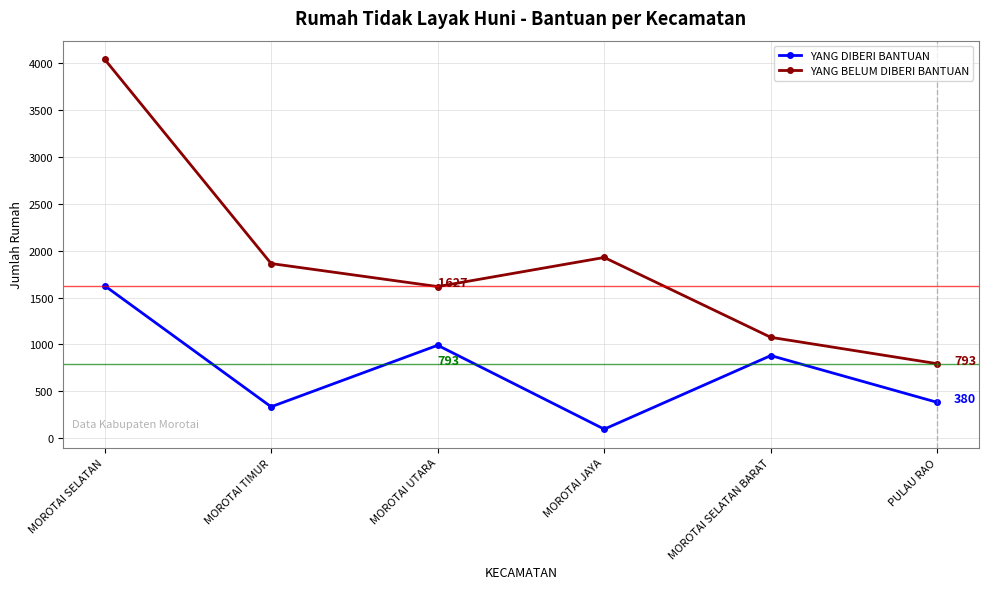

True or false: YANG DIBERI BANTUAN and YANG BELUM DIBERI BANTUAN intersect in this chart.

False